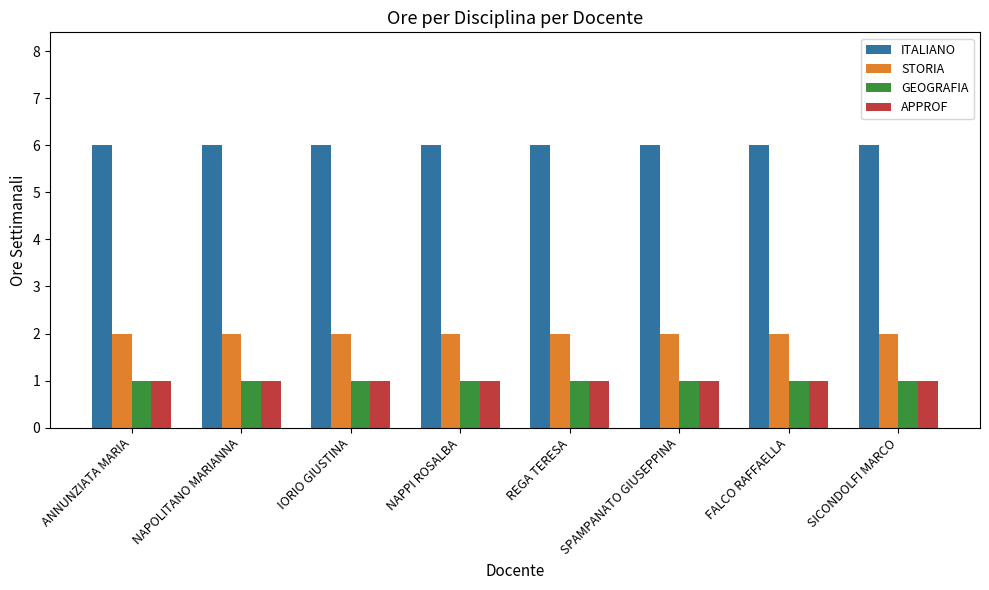

What are all the series names shown in the legend?

ITALIANO, STORIA, GEOGRAFIA, APPROF